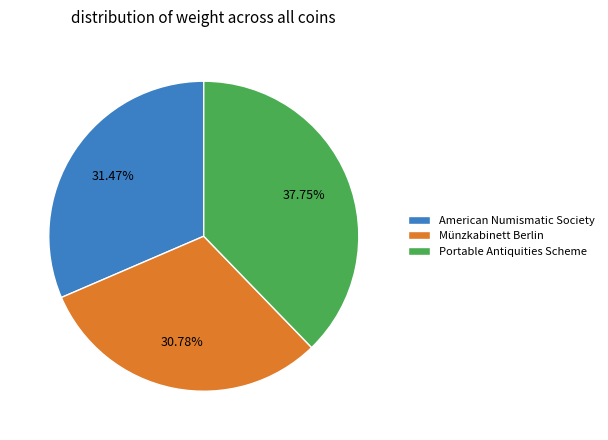

Is it true that Münzkabinett Berlin is 42% of the pie?

False